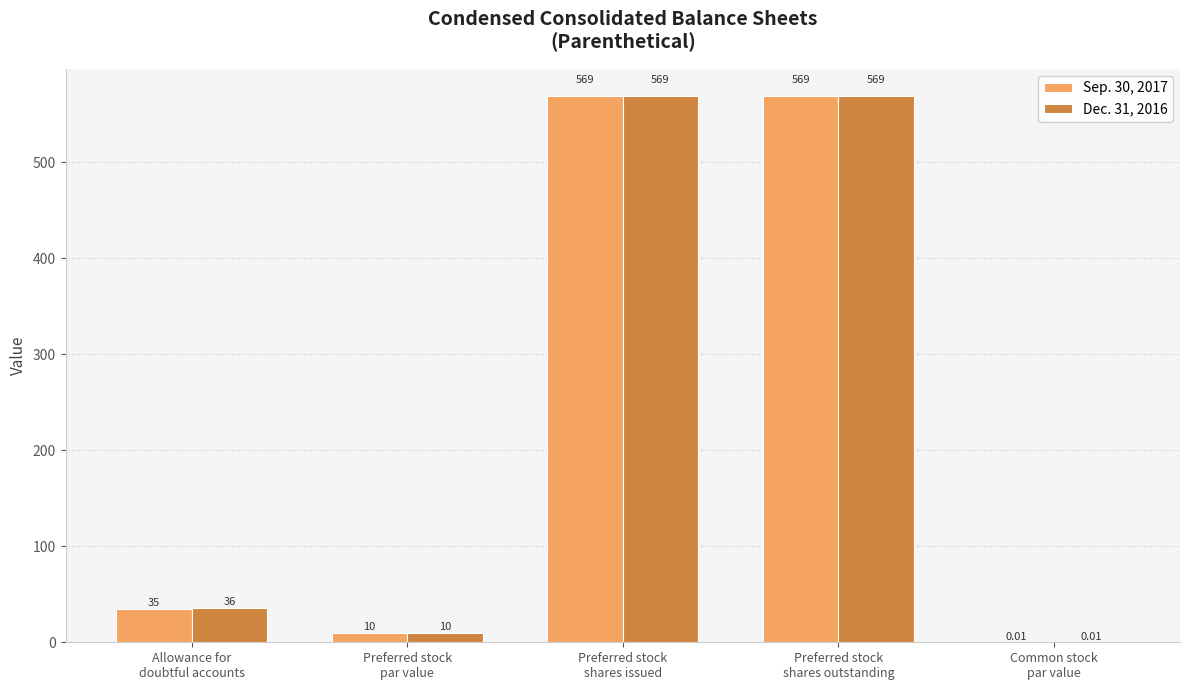

What is the sum of all Dec. 31, 2016 values?

1184.0